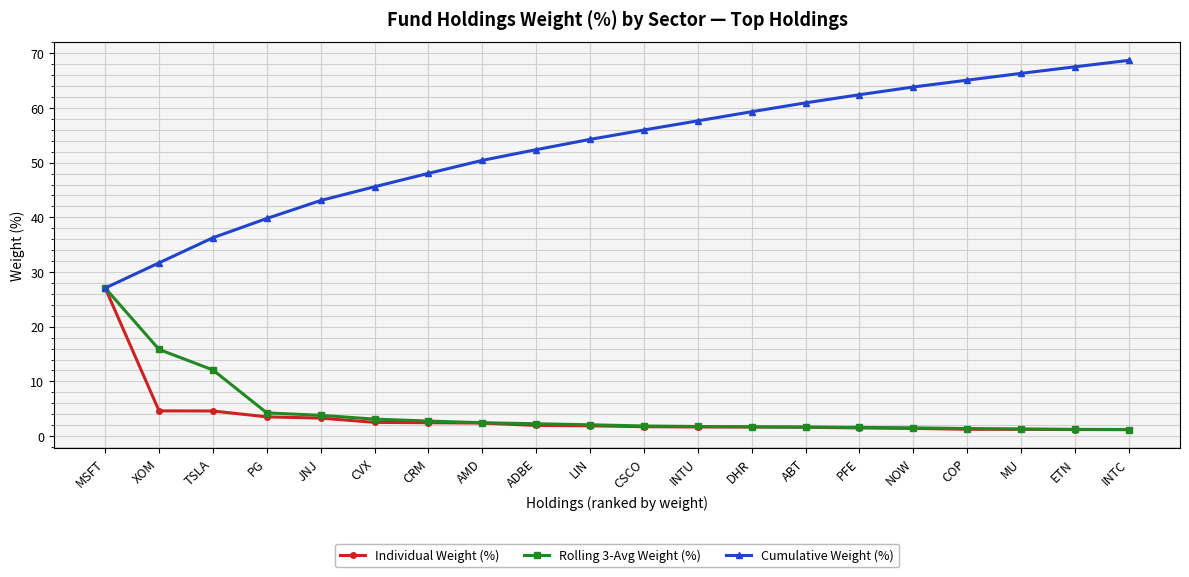

What is the difference between the highest and lowest values at PG?

36.3